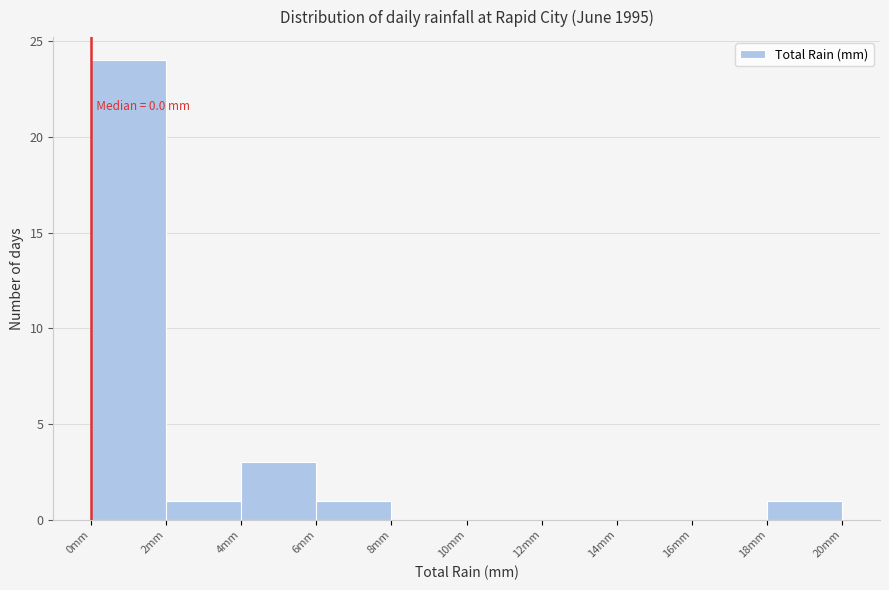

Which range on the x-axis has the tallest bar?

0 to 2